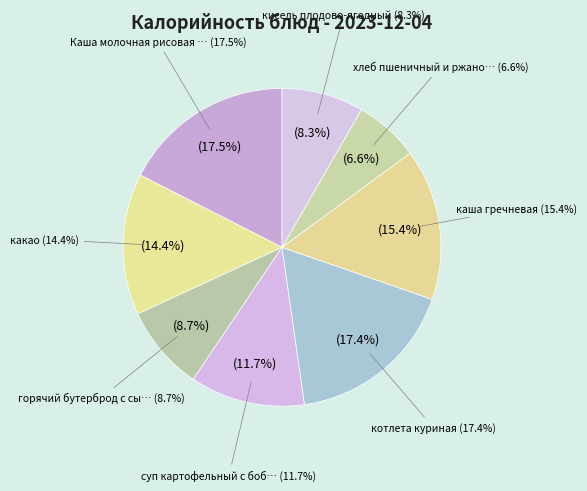

Is there a majority slice in this chart?

No